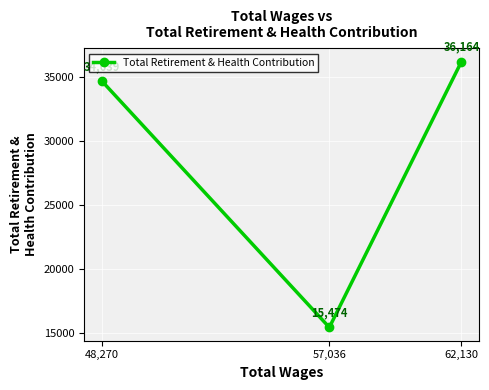

True or false: the data shows 7586 at 57,036.

False